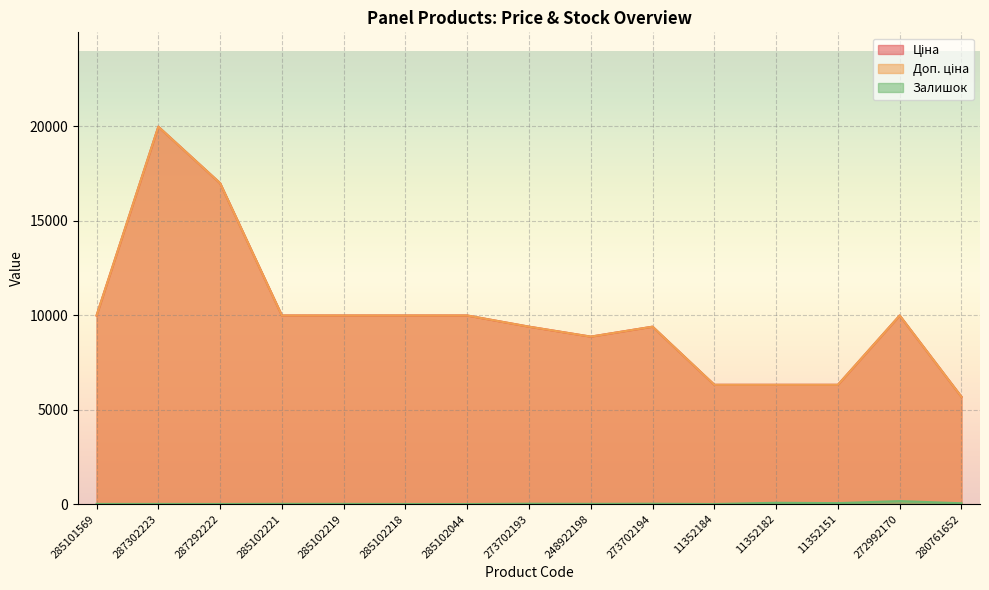

What is the lowest value of the Ціна series?

5673.8